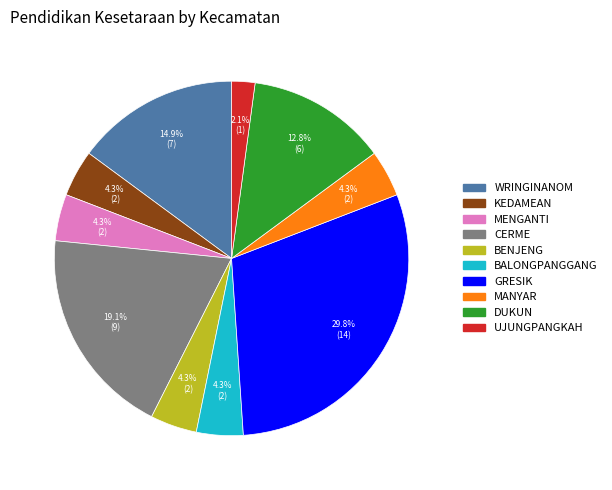

Which category has the smallest portion of the pie?

UJUNGPANGKAH